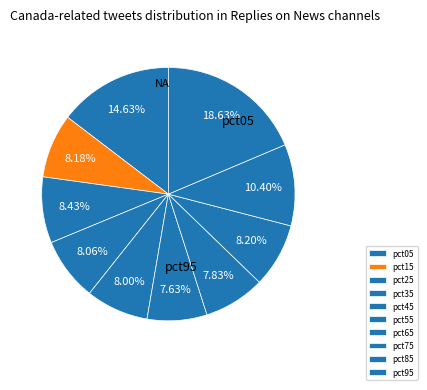

Does pct85 represent more than half of the total?

No